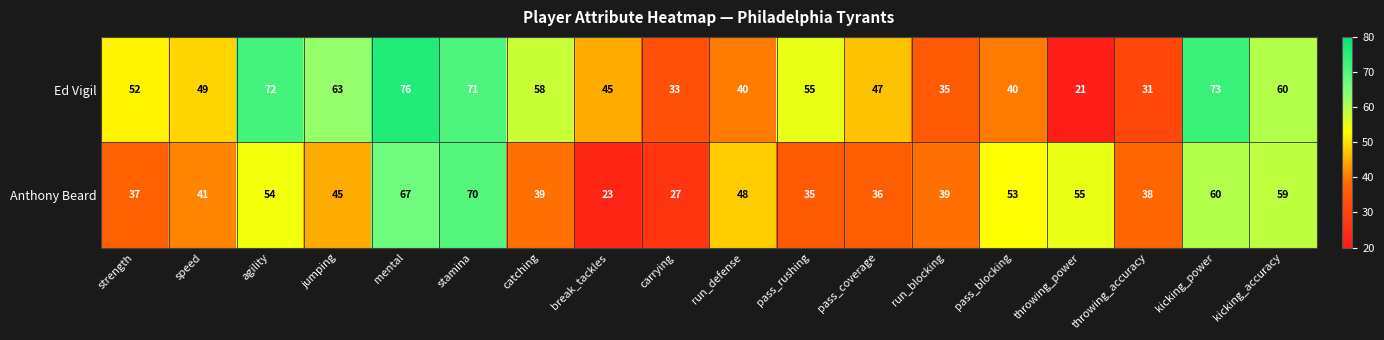

What is the approximate value of Ed Vigil at pass_rushing?

55